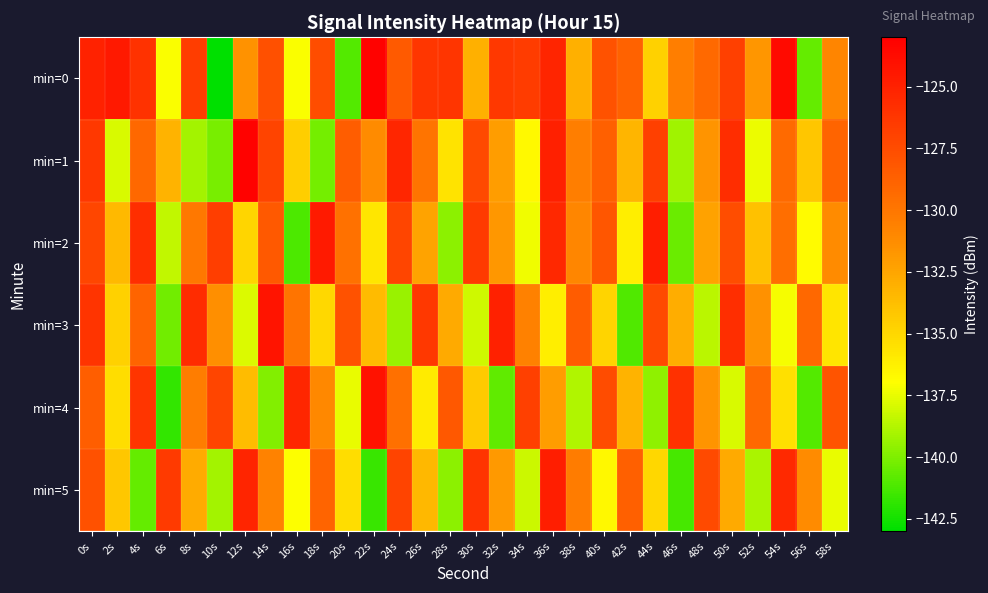

Reading left to right, extract all data points from this chart.

min=0: 0s=-125.1	2s=-124.5	4s=-126.0	6s=-137.1	8s=-126.6	10s=-142.9	12s=-131.5	14s=-127.7	16s=-137.1	18s=-127.6	20s=-141.0	22s=-123.2	24s=-128.4	26s=-126.2	28s=-126.2	30s=-133.0	32s=-126.3	34s=-126.5	36s=-125.2	38s=-133.0	40s=-127.9	42s=-128.9	44s=-134.7	46s=-130.4	48s=-129.2	50s=-126.8	52s=-131.7	54s=-123.7	56s=-140.6	58s=-130.8
min=1: 0s=-126.3	2s=-137.8	4s=-129.1	6s=-133.2	8s=-139.1	10s=-140.1	12s=-123.2	14s=-127.0	16s=-134.5	18s=-140.3	20s=-128.5	22s=-131.2	24s=-125.3	26s=-129.8	28s=-135.6	30s=-127.4	32s=-132.1	34s=-136.7	36s=-124.9	38s=-130.5	40s=-128.7	42s=-133.3	44s=-126.8	46s=-139.2	48s=-131.6	50s=-125.7	52s=-137.4	54s=-129.3	56s=-134.1	58s=-128.9
min=2: 0s=-127.2	2s=-133.5	4s=-125.8	6s=-138.4	8s=-130.1	10s=-126.7	12s=-134.9	14s=-128.3	16s=-141.2	18s=-124.6	20s=-129.7	22s=-135.8	24s=-127.1	26s=-132.4	28s=-139.7	30s=-126.5	32s=-131.8	34s=-137.3	36s=-125.4	38s=-130.9	40s=-128.1	42s=-136.2	44s=-124.8	46s=-140.5	48s=-132.3	50s=-127.6	52s=-133.9	54s=-129.5	56s=-136.8	58s=-131.2
min=3: 0s=-126.1	2s=-134.7	4s=-128.9	6s=-140.3	8s=-125.6	10s=-131.4	12s=-137.8	14s=-124.2	16s=-129.8	18s=-135.1	20s=-127.9	22s=-133.6	24s=-139.4	26s=-126.3	28s=-132.7	30s=-138.1	32s=-125.0	34s=-130.6	36s=-136.2	38s=-128.4	40s=-134.8	42s=-141.1	44s=-127.3	46s=-132.9	48s=-138.6	50s=-125.8	52s=-131.5	54s=-137.2	56s=-129.1	58s=-135.7
min=4: 0s=-128.6	2s=-135.3	4s=-126.2	6s=-141.8	8s=-130.4	10s=-127.1	12s=-133.7	14s=-139.9	16s=-125.3	18s=-131.0	20s=-137.5	22s=-124.1	24s=-129.6	26s=-136.0	28s=-128.2	30s=-134.4	32s=-140.7	34s=-126.8	36s=-132.1	38s=-138.8	40s=-127.5	42s=-133.2	44s=-139.6	46s=-125.9	48s=-131.6	50s=-137.9	52s=-129.2	54s=-135.5	56s=-141.0	58s=-128.0
min=5: 0s=-127.8	2s=-134.2	4s=-140.6	6s=-126.5	8s=-132.8	10s=-139.1	12s=-125.2	14s=-130.7	16s=-137.0	18s=-128.9	20s=-135.3	22s=-141.6	24s=-127.0	26s=-133.4	28s=-139.7	30s=-126.1	32s=-131.9	34s=-138.2	36s=-124.8	38s=-130.3	40s=-136.6	42s=-128.7	44s=-135.0	46s=-141.3	48s=-127.4	50s=-132.7	52s=-139.0	54s=-125.5	56s=-131.2	58s=-137.5